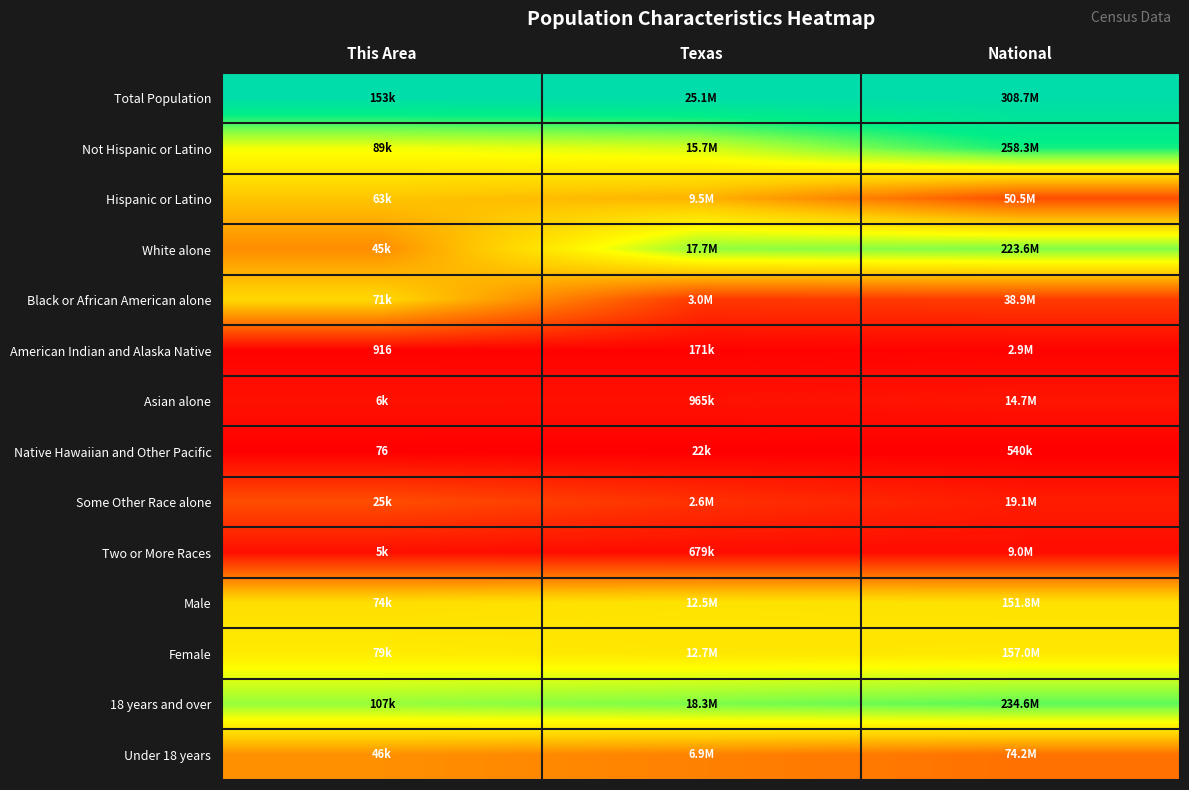

Which series has the largest total across all categories?

Total Population